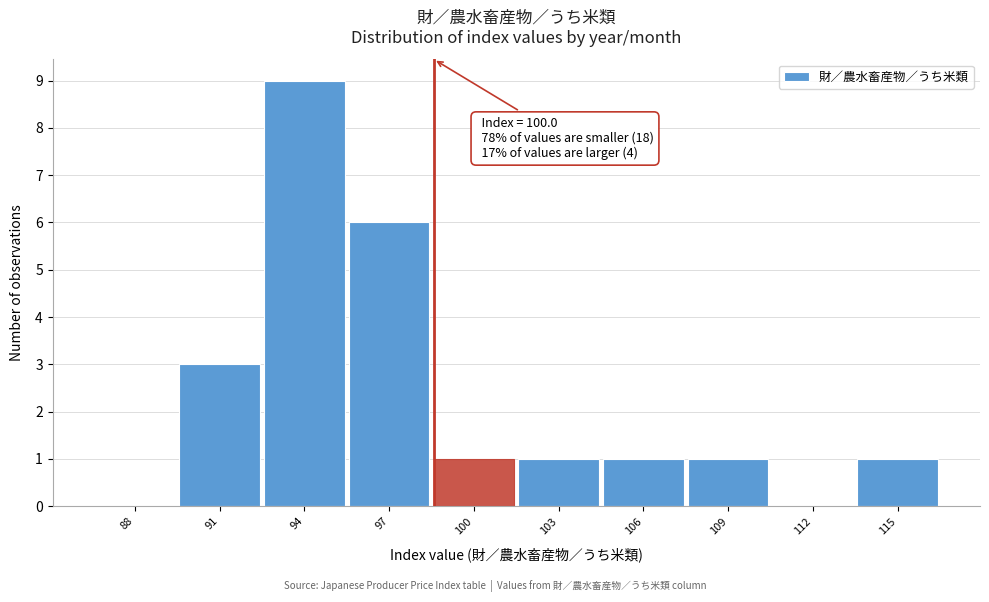

Reading right to left, extract all data points from this chart.

115=1	112=0	109=1	106=1	103=1	100=1	97=6	94=9	91=3	88=0